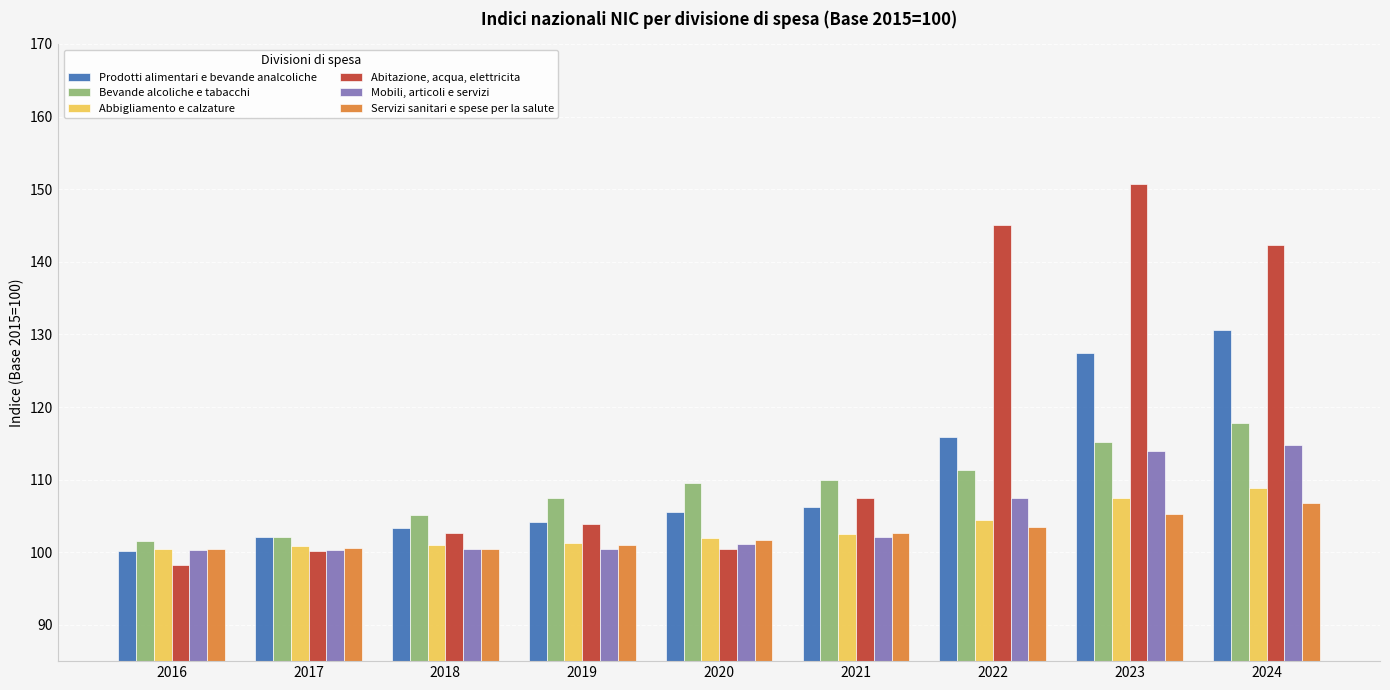

What is the difference between the highest and lowest values at 2016?

3.2